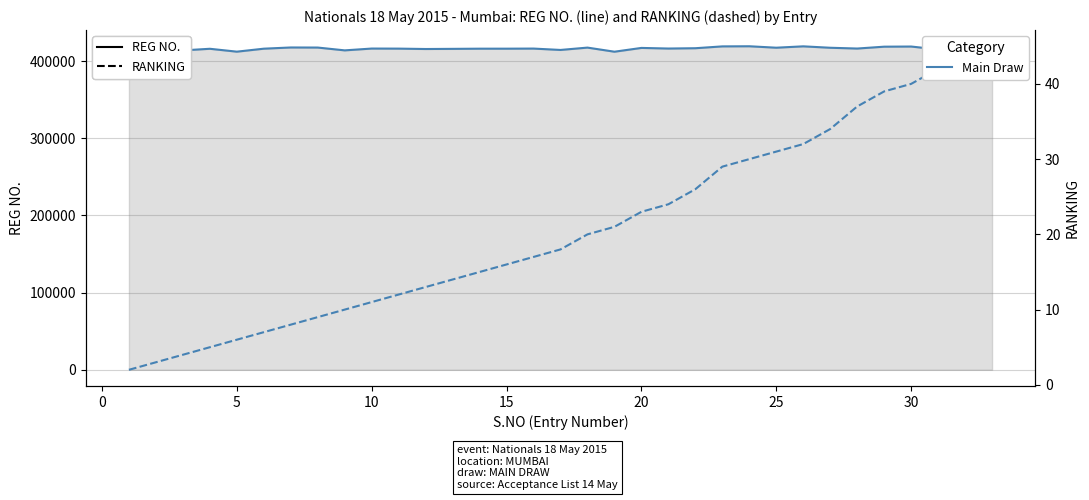

What is the value of the RANKING point at the 17th from the left?

18